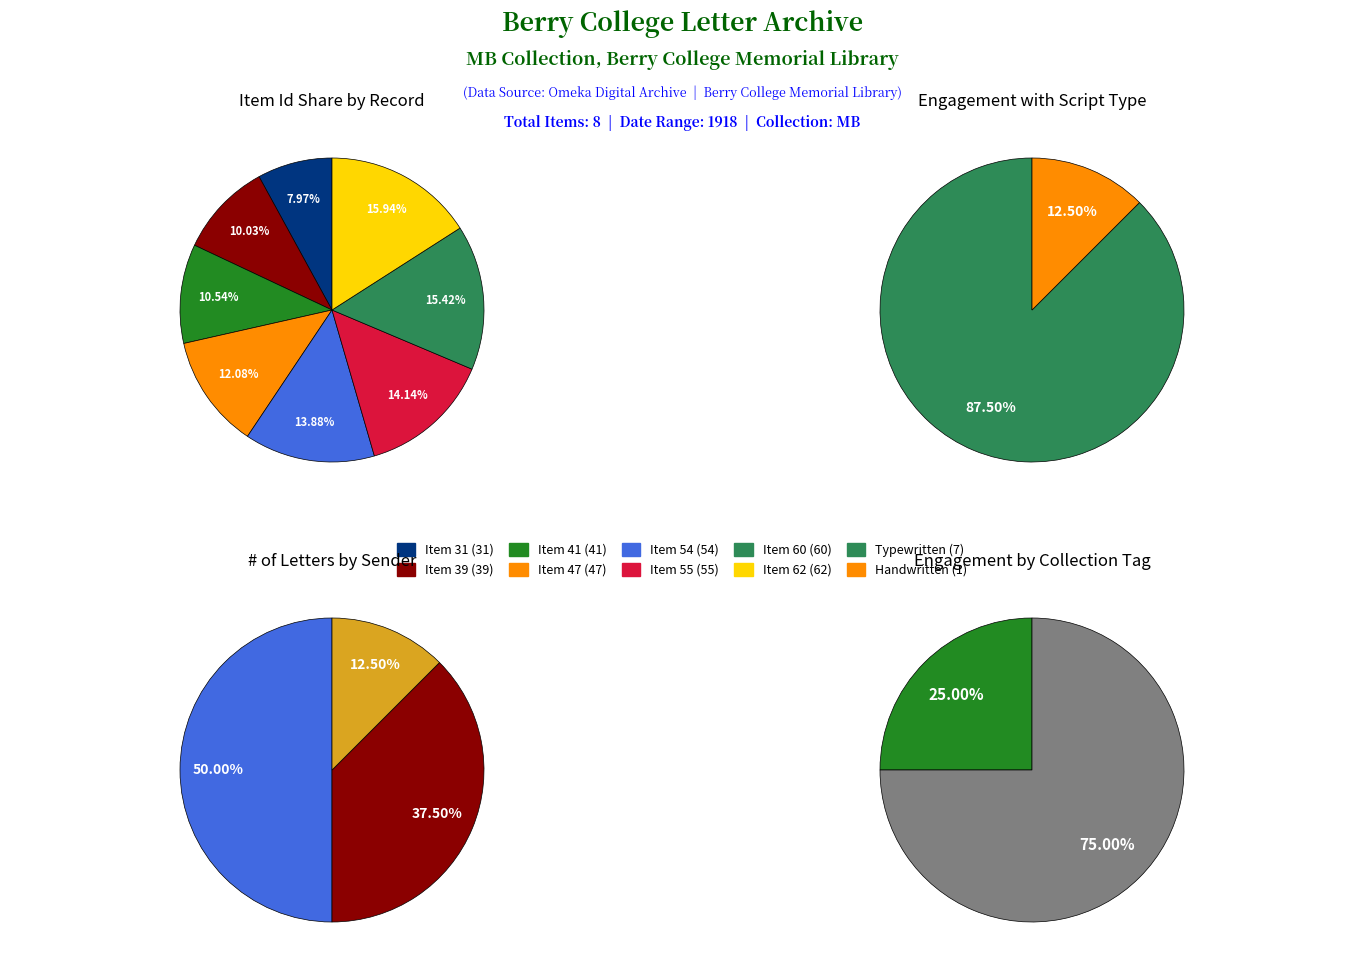

Combined, do Item 39 and Item 31 account for over 50%?

No